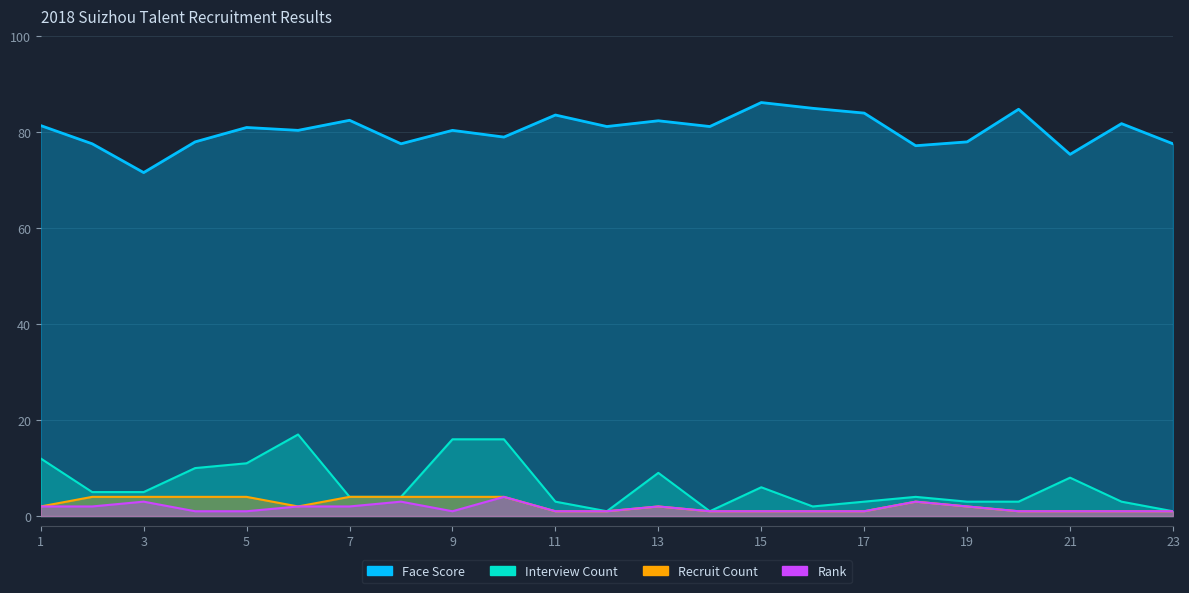

The Face Score series shows 86.2 at 15. True or false?

True